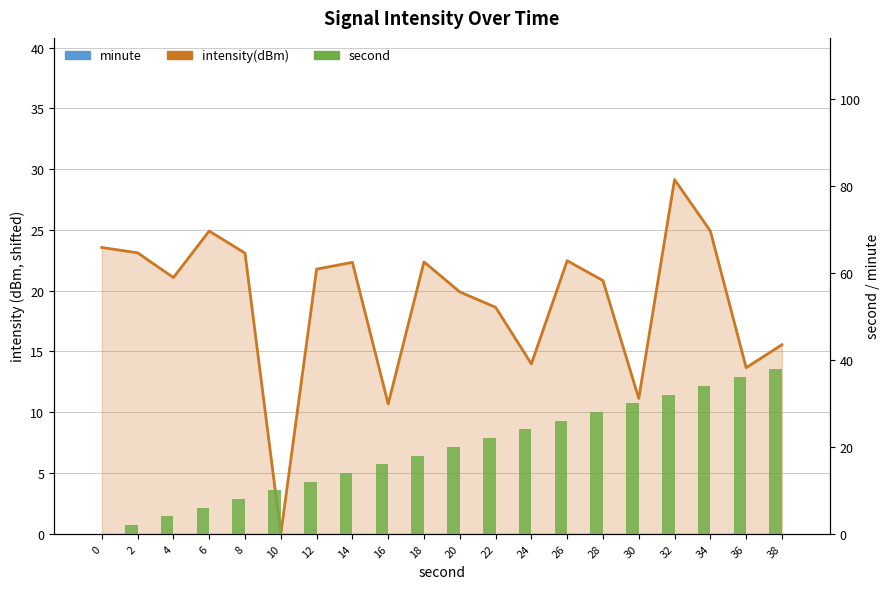

What is the value of the second bar at the 8th from the left?

14.0